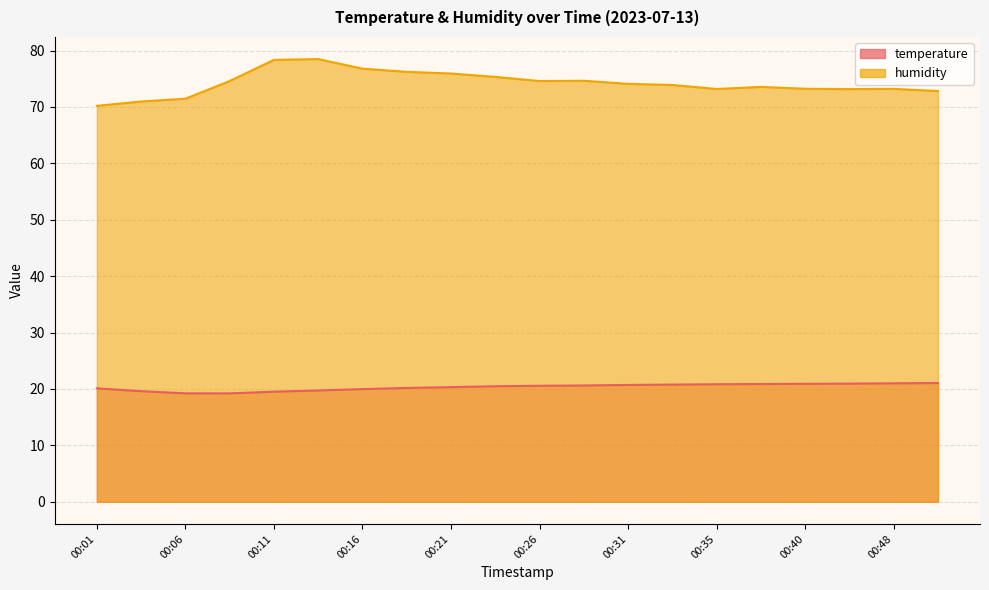

What value does the humidity series have at 00:06?

71.5